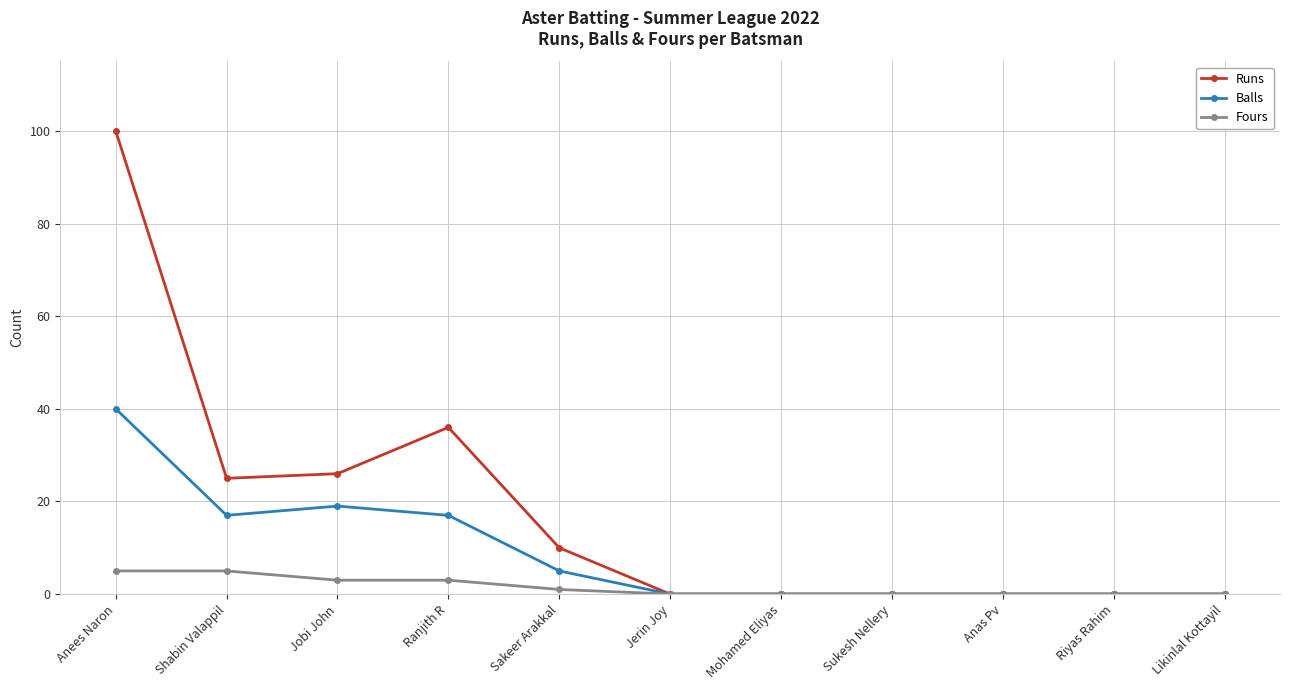

True or false: Fours has a value of 3 at Ranjith R.

True